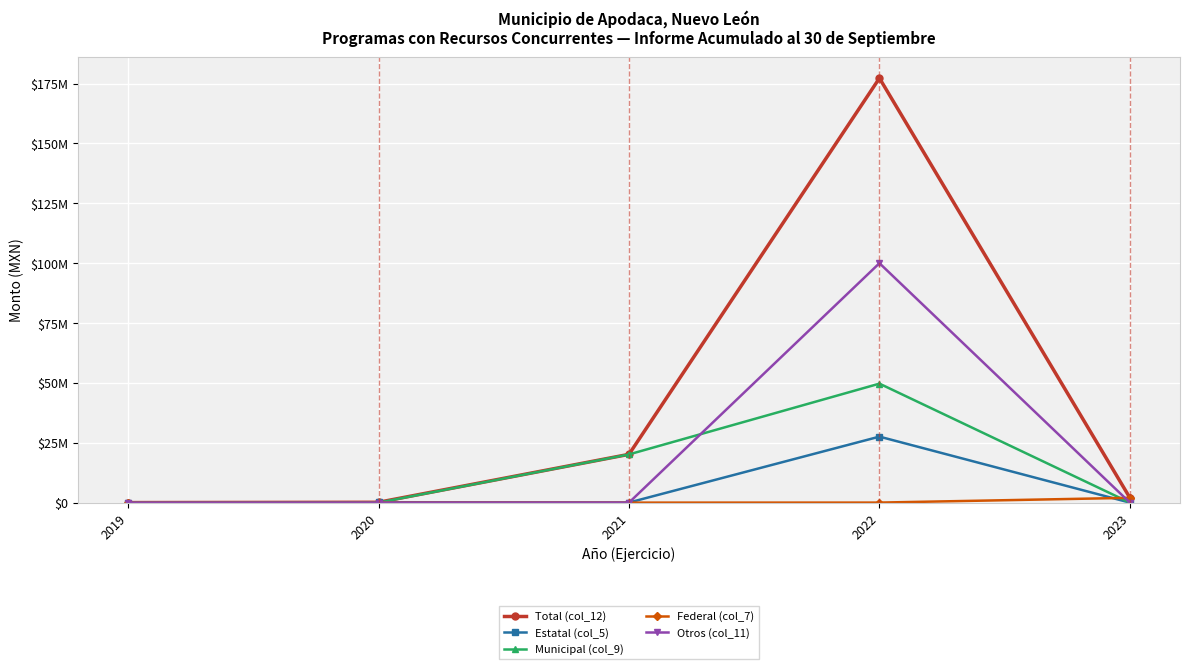

Which series has the widest spread of values?

Total (col_12)